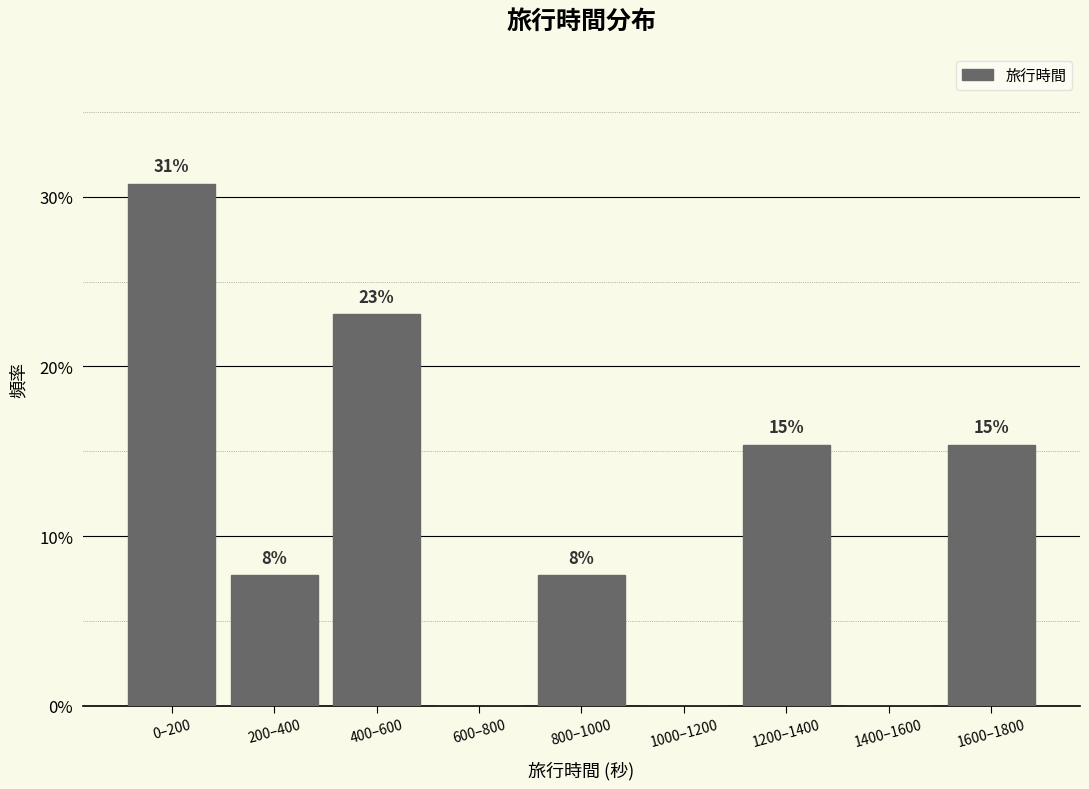

Are the bars horizontal?

No